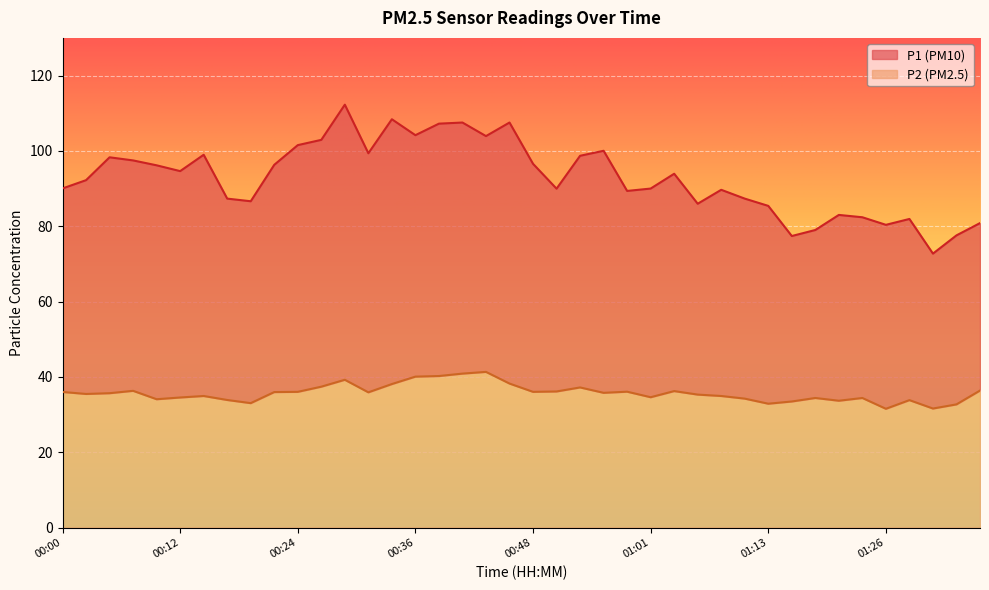

Count the number of data series in this chart.

2